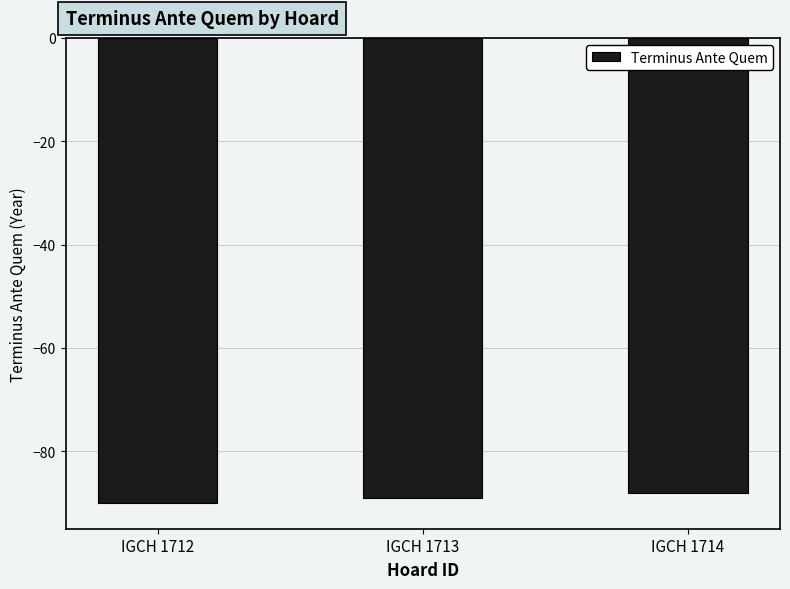

What is the smallest value displayed?

-90